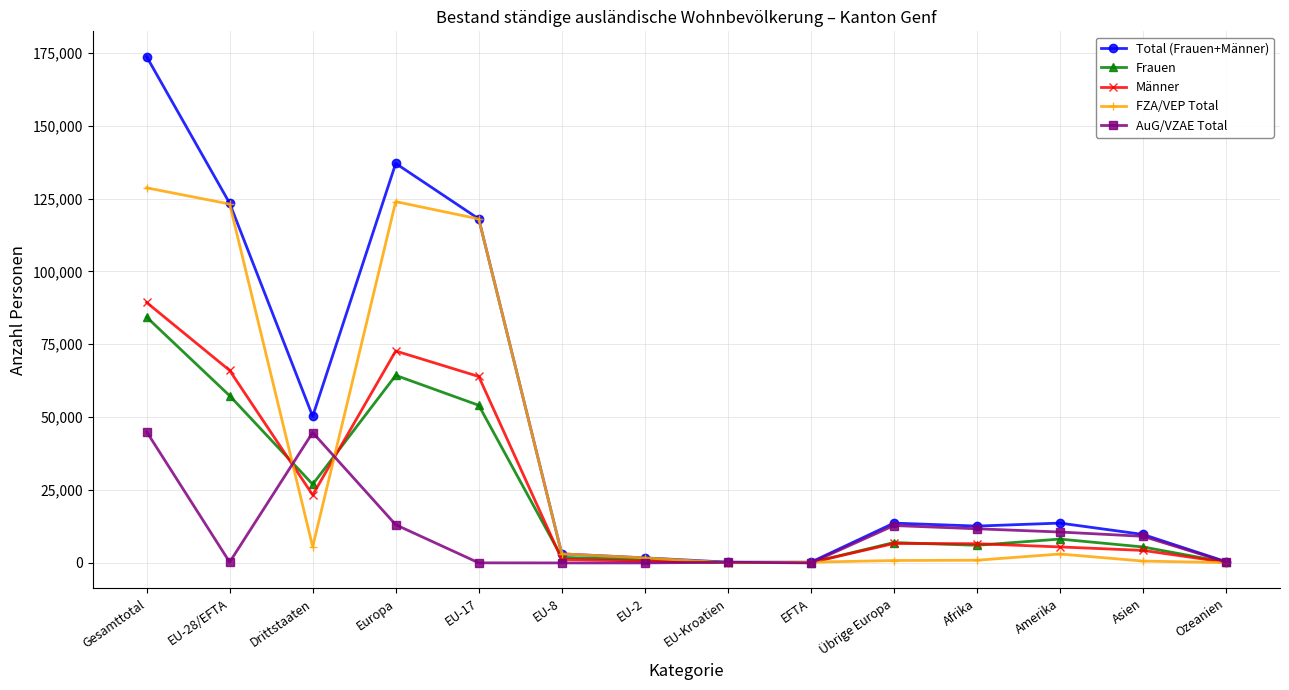

How many categories are shown in the chart?

14